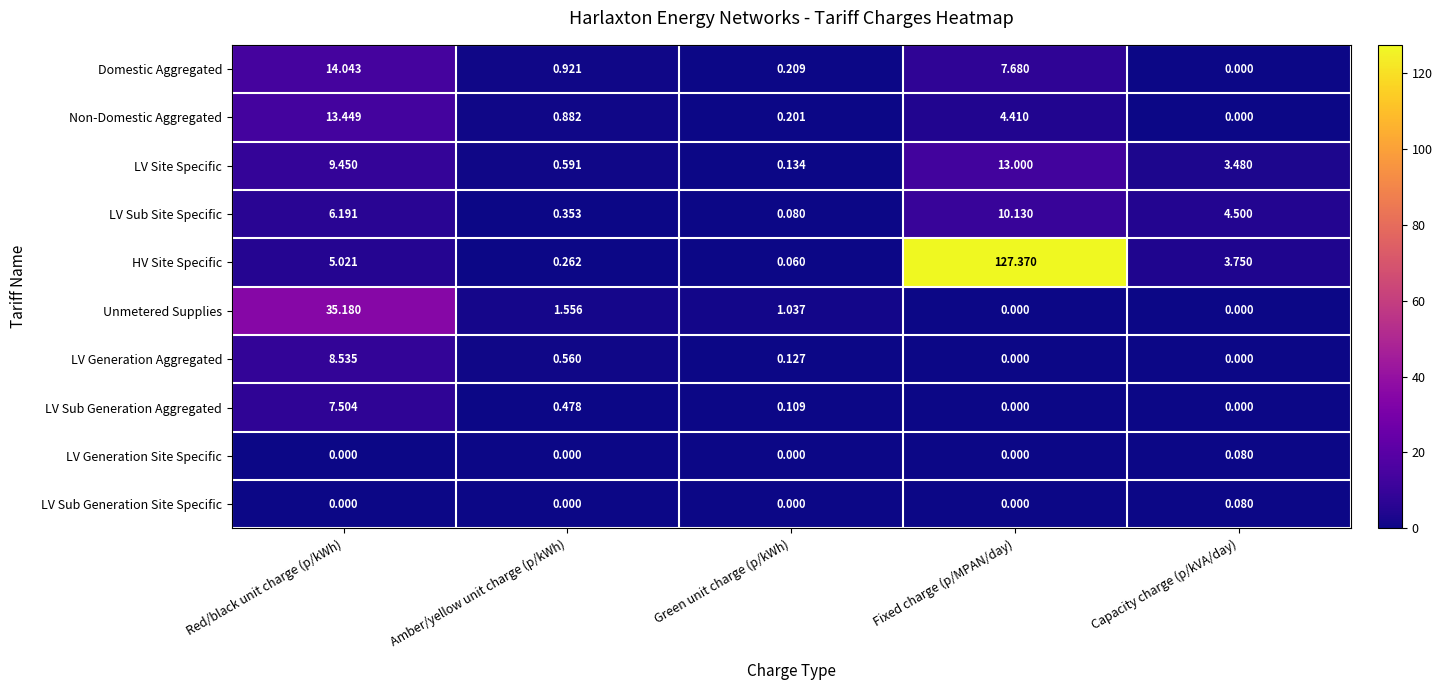

List the labels in order of Non-Domestic Aggregated value, largest first.

Red/black unit charge (p/kWh), Fixed charge (p/MPAN/day), Amber/yellow unit charge (p/kWh), Green unit charge (p/kWh), Capacity charge (p/kVA/day)